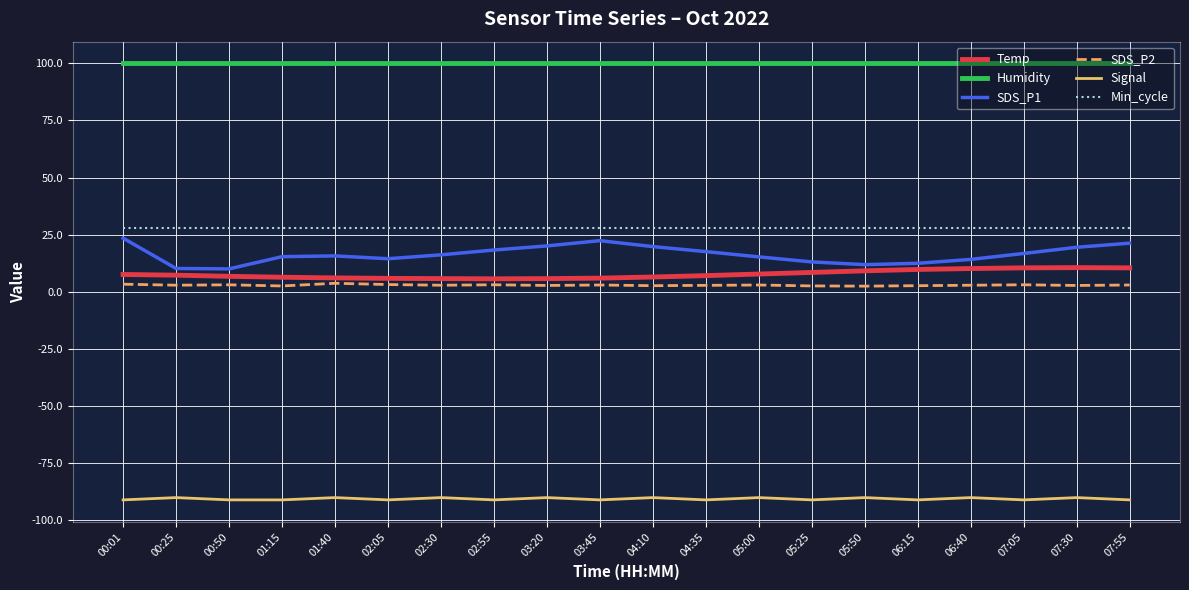

What is the minimum value shown in the chart?

-91.0